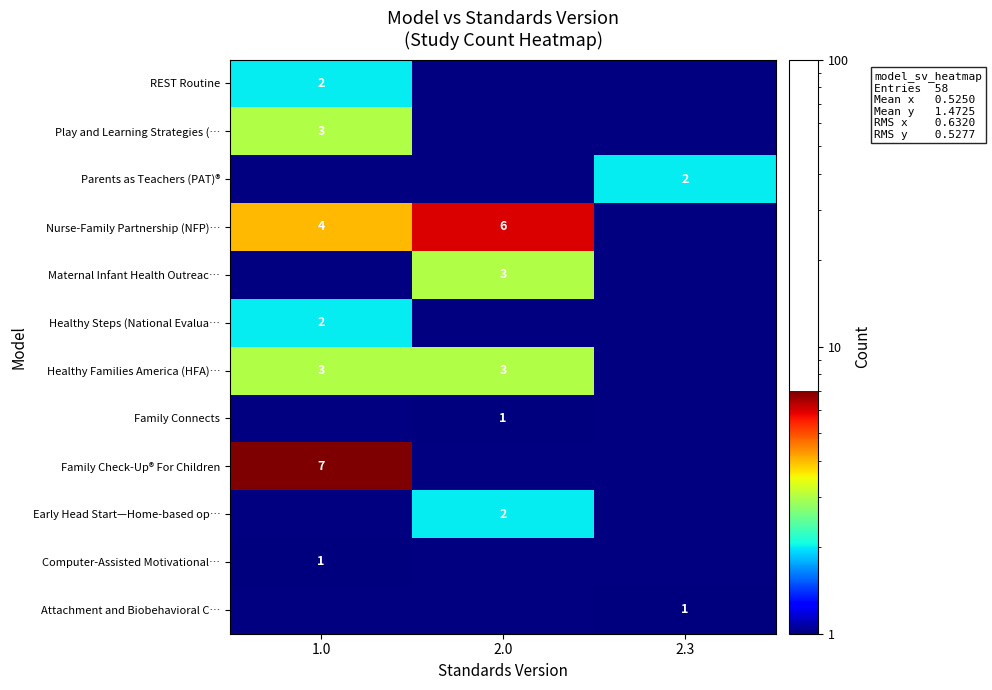

Which label corresponds to the smallest value in the chart?

1.0